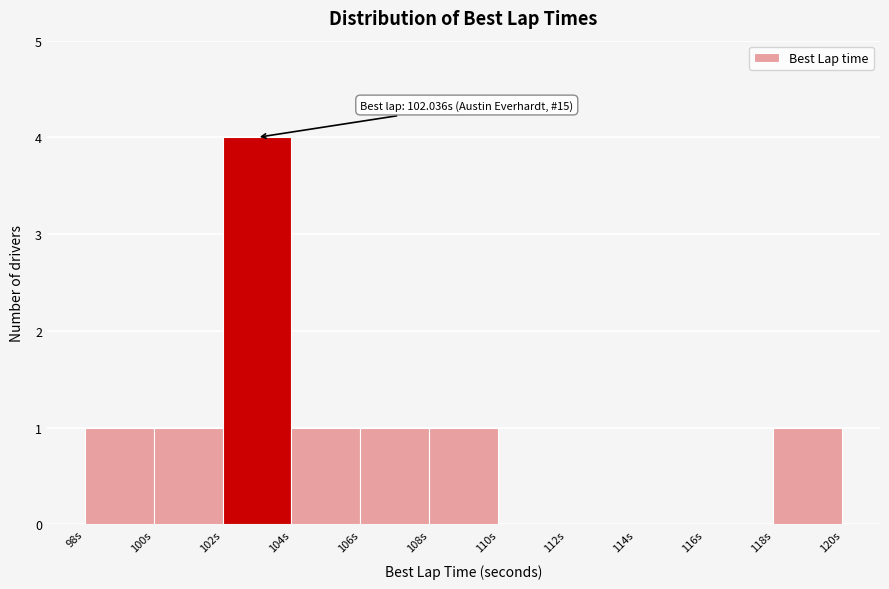

Which range on the x-axis has the tallest bar?

102 to 104